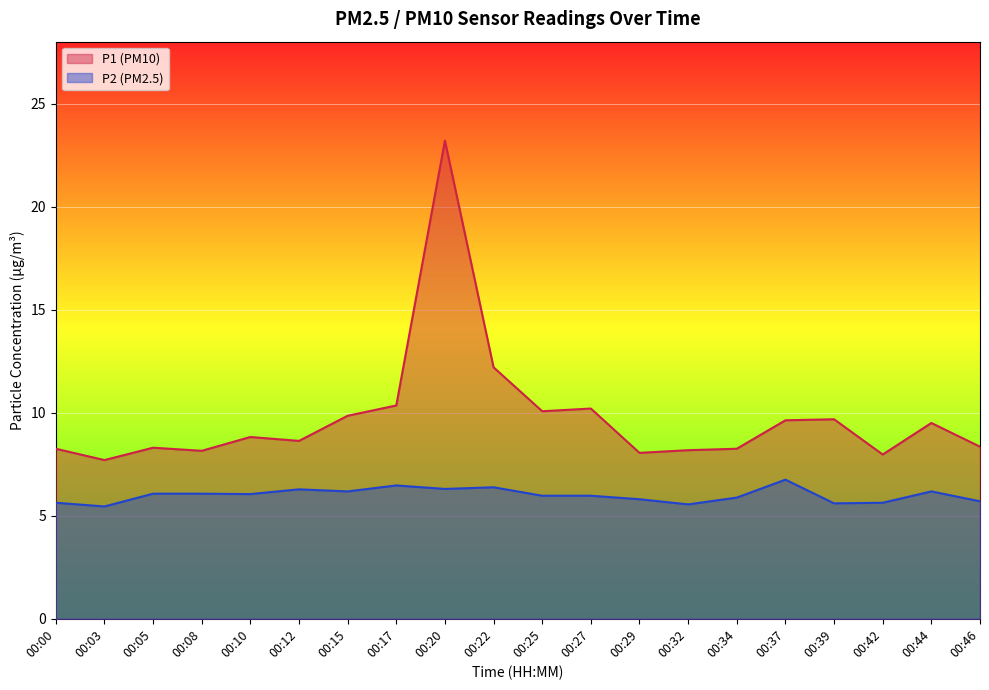

How many data points in P1 are less than 8?

2